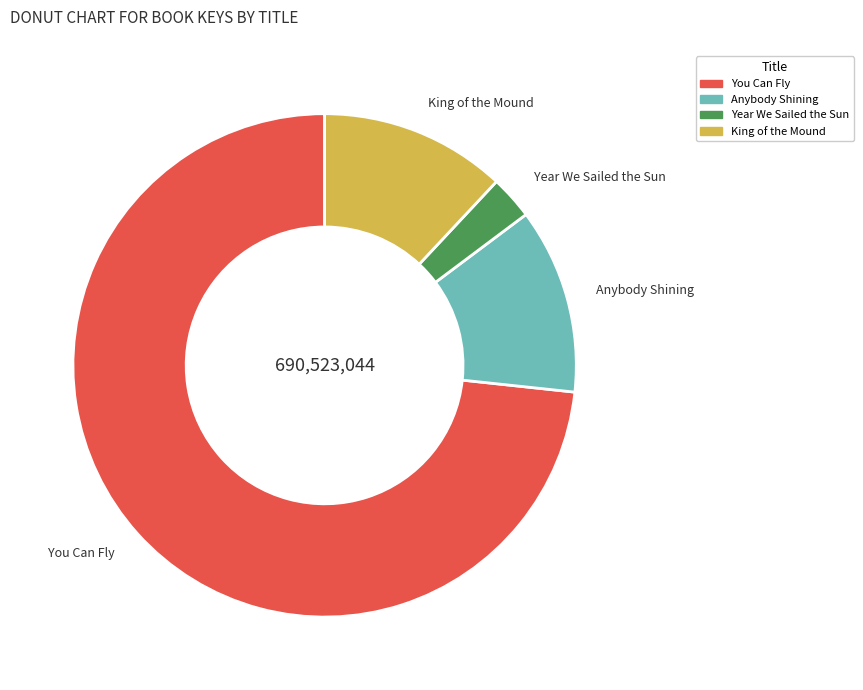

How many slices are in this pie chart?

4